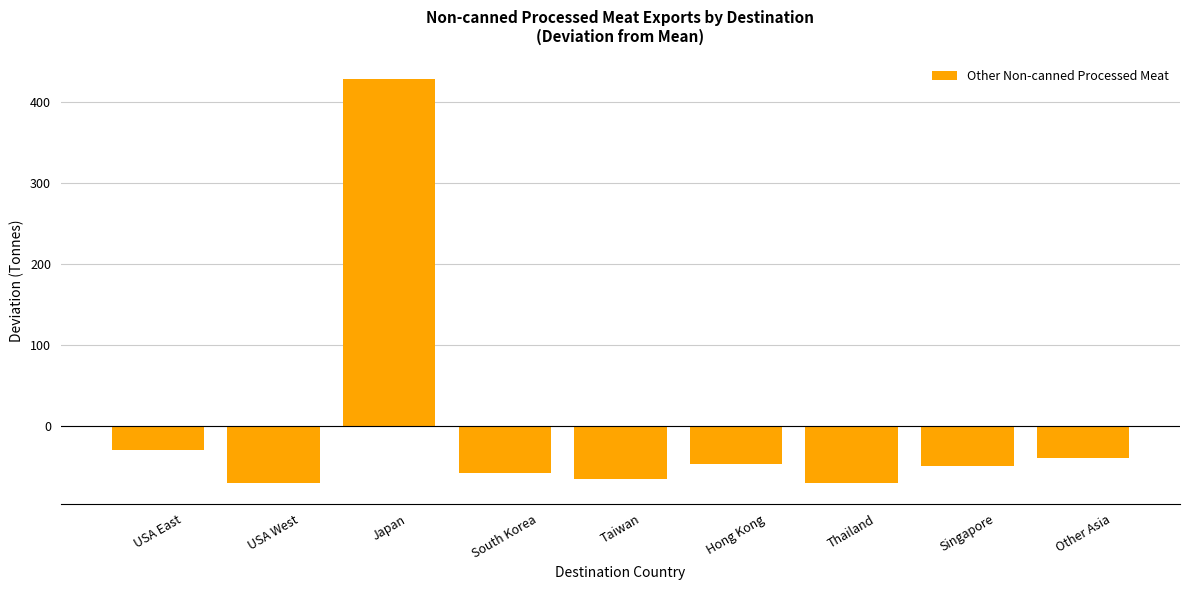

Which label corresponds to the largest value in the chart?

Japan